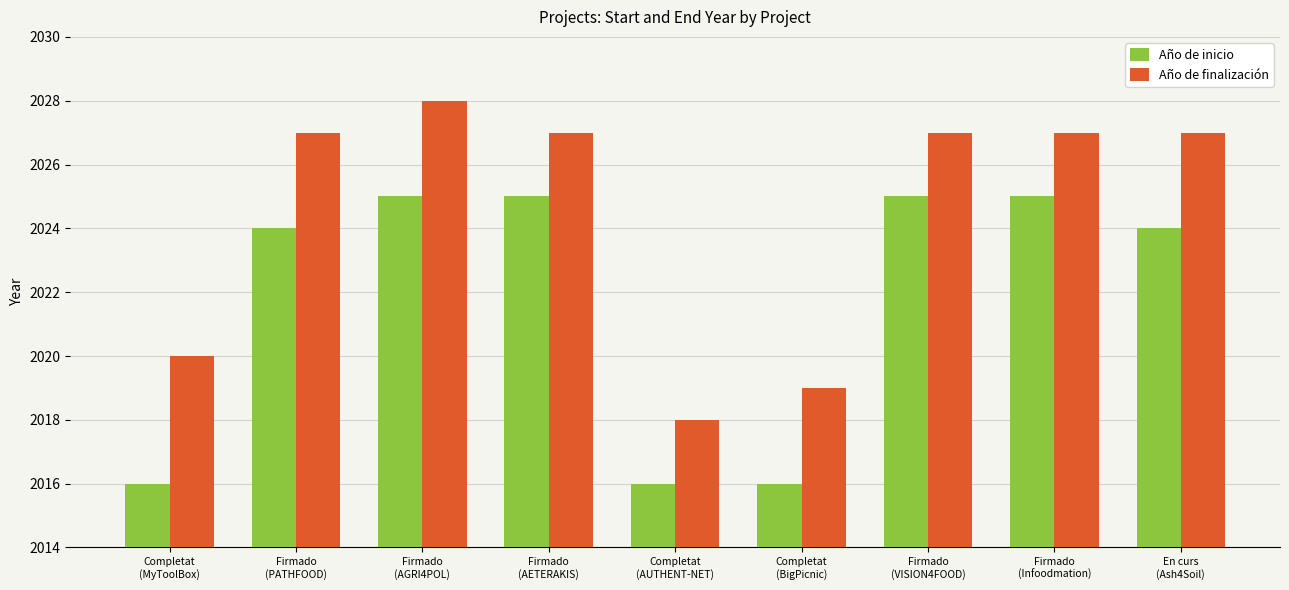

True or false: Año de finalización has a value of 2020 at Completat
(MyToolBox).

True